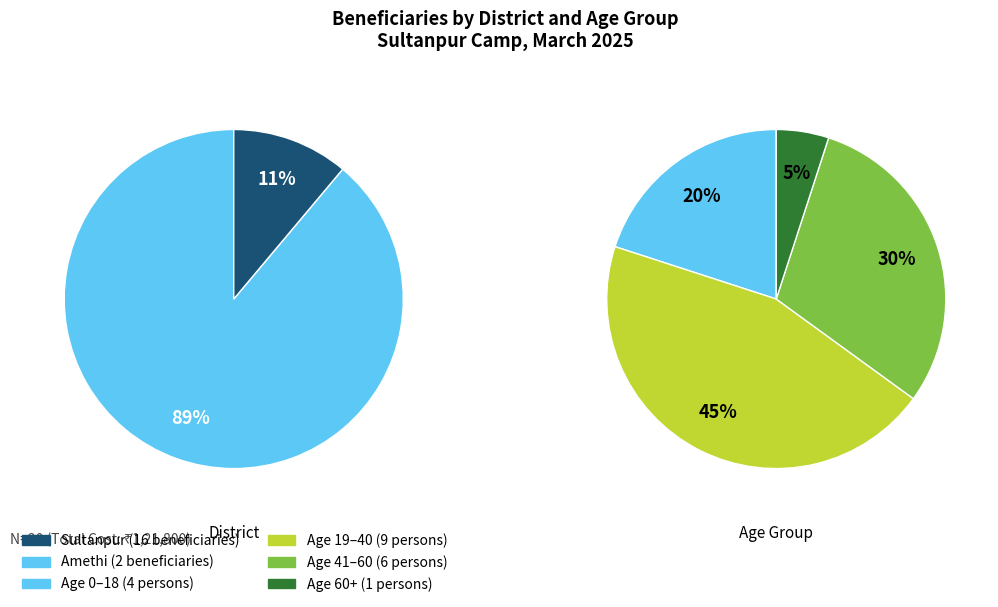

To the nearest percent, what is the average slice percentage?

50%